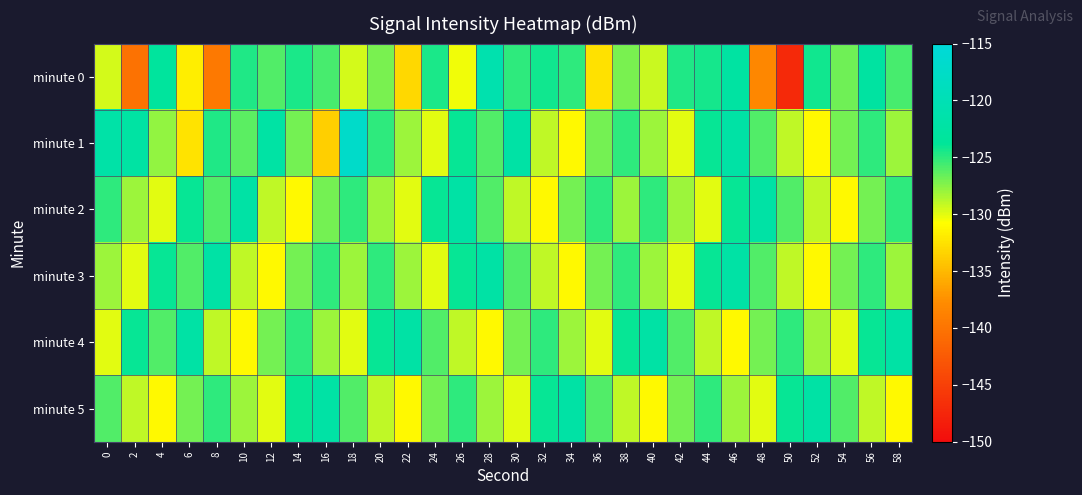

How many distinct data groups are displayed?

6